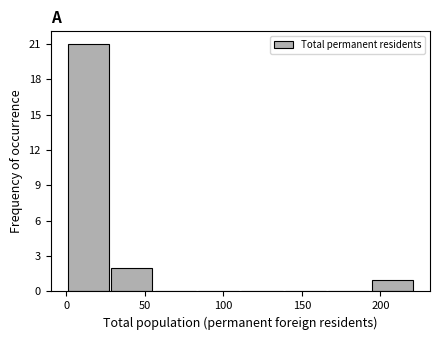

How tall is the bar that spans 0 to 30 on the x-axis? Neither the bar edges nor the heights are printed on the chart, so give them approximately, as read against the axes.

21